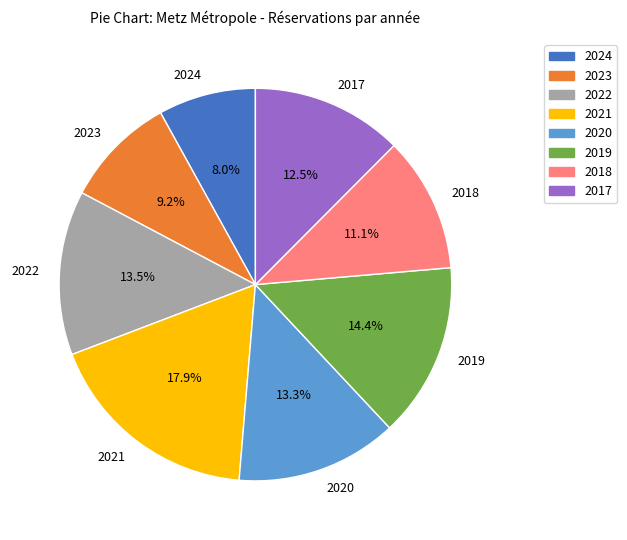

Which has a higher value, 2018 or 2019?

2019